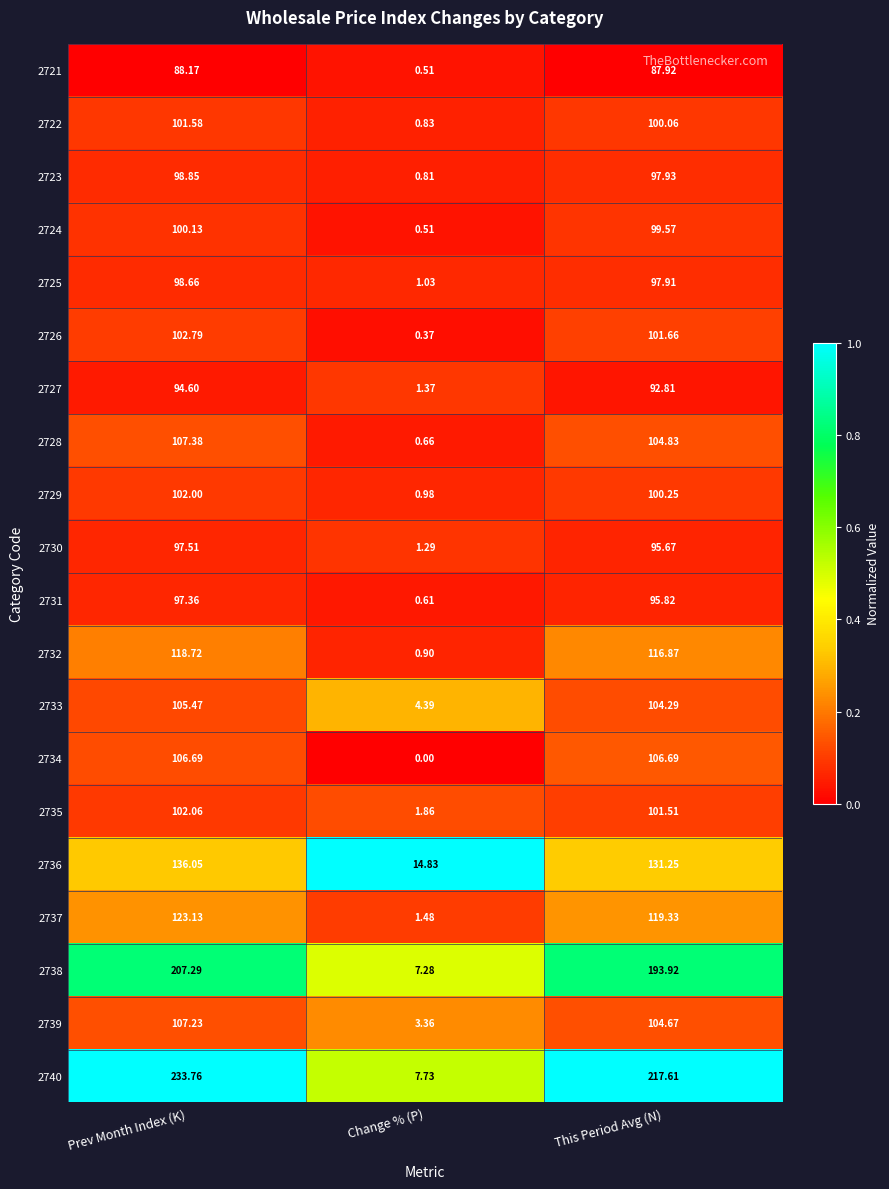

At which label does 2737 reach its minimum?

Change % (P)